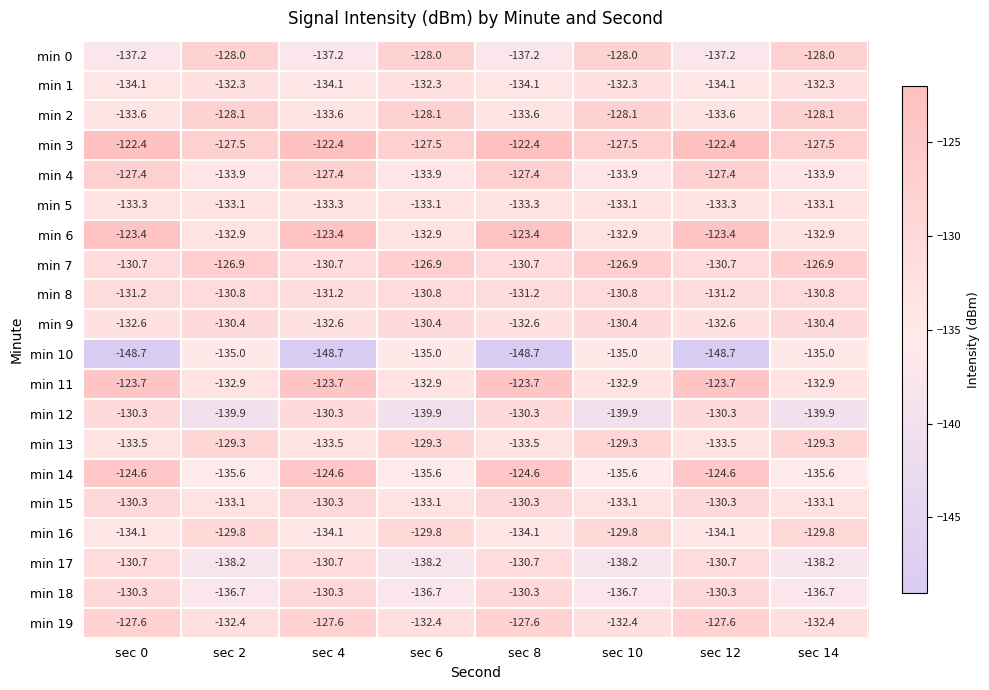

At how many categories does at least one series exceed -126?

4